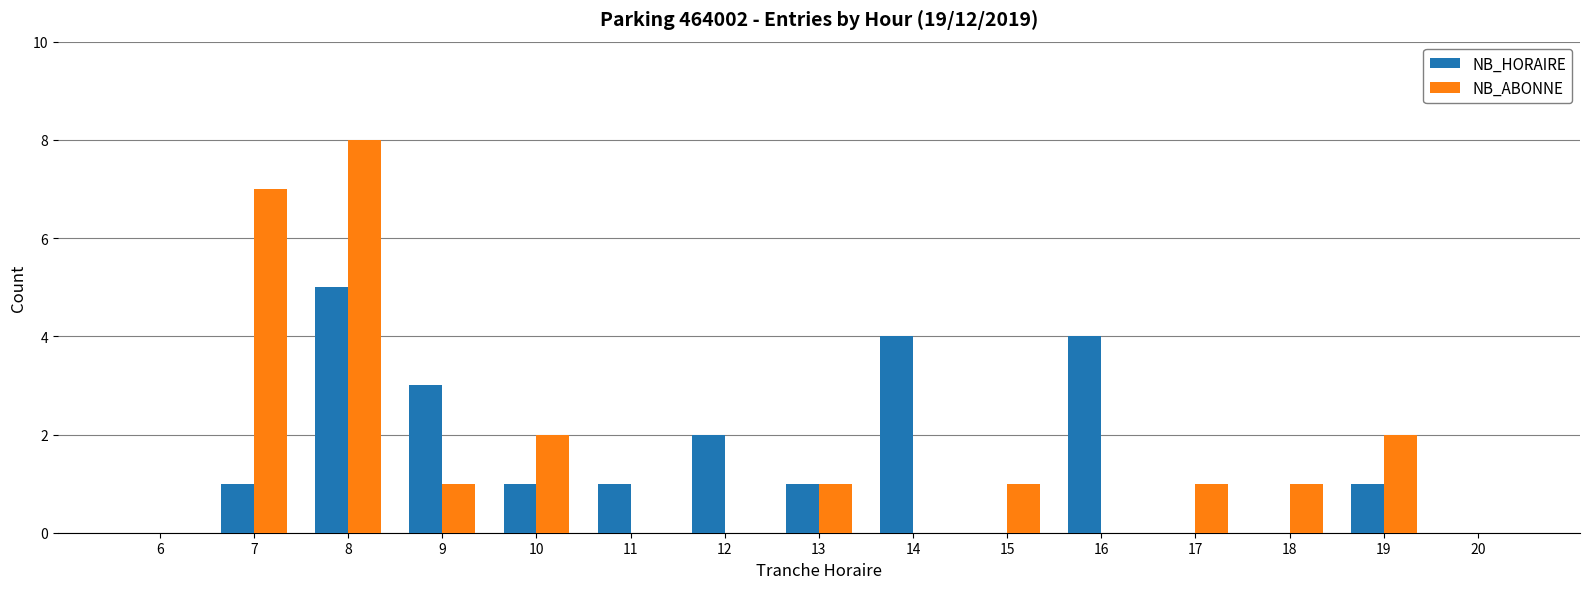

Between 11 and 19, which series saw the biggest shift?

NB_ABONNE